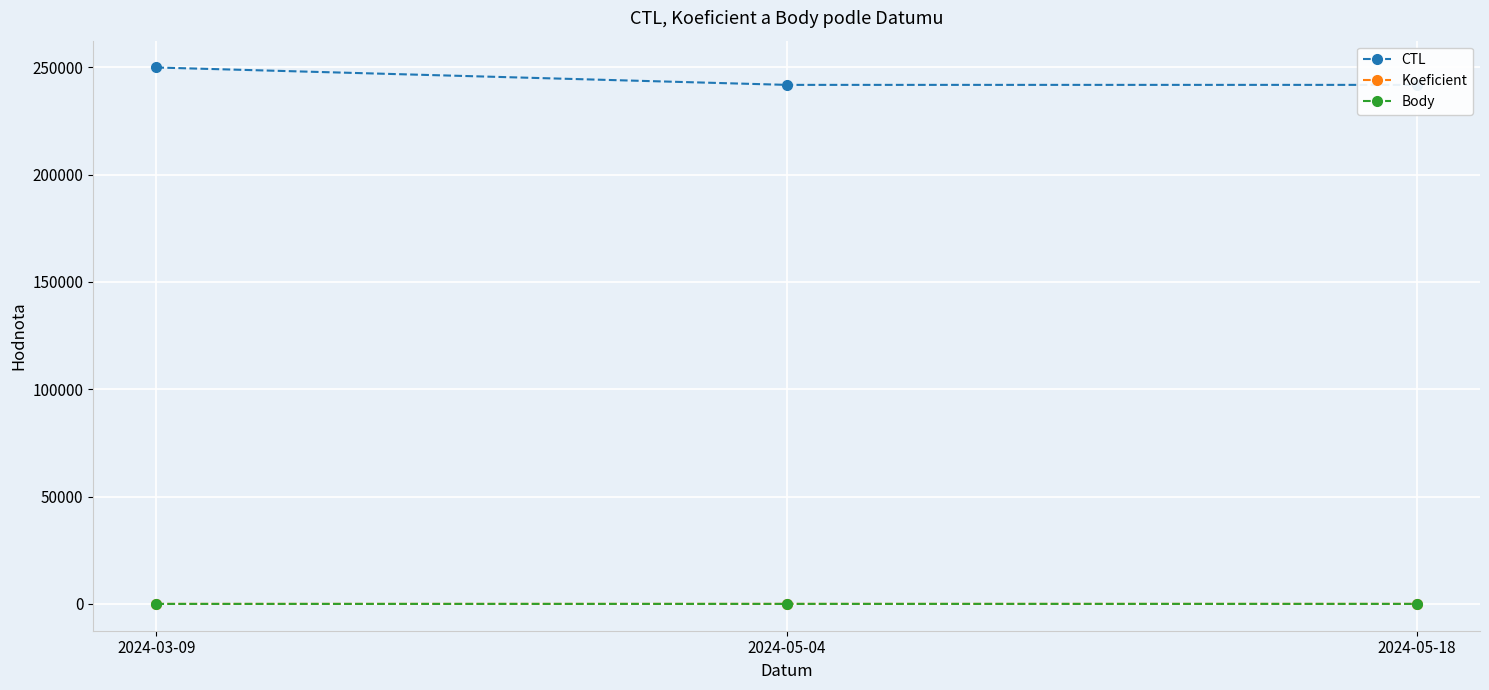

Which series changed the most between 2024-03-09 and 2024-05-18?

CTL